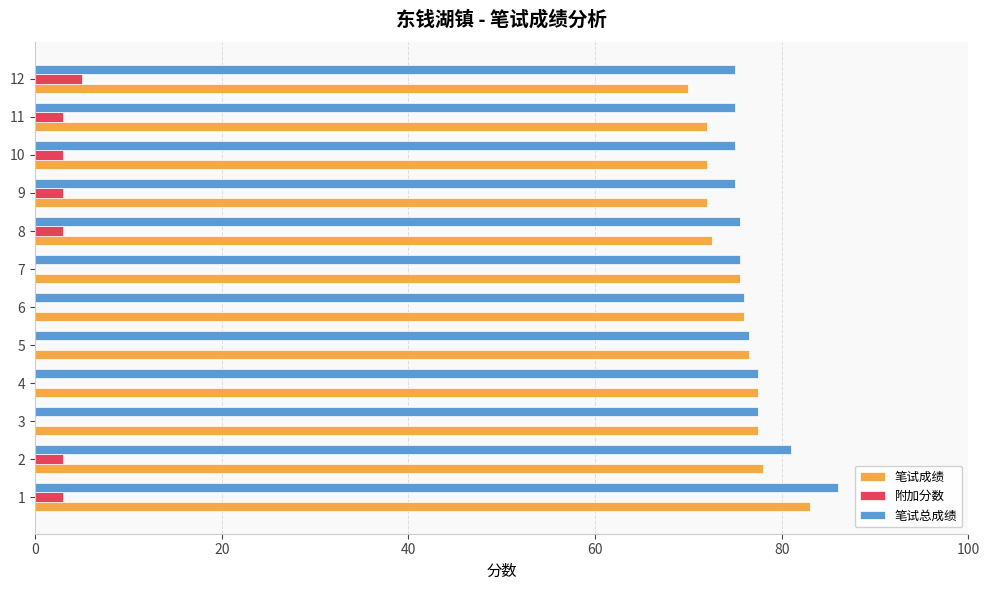

What is the sum of all 笔试成绩 values?

902.5